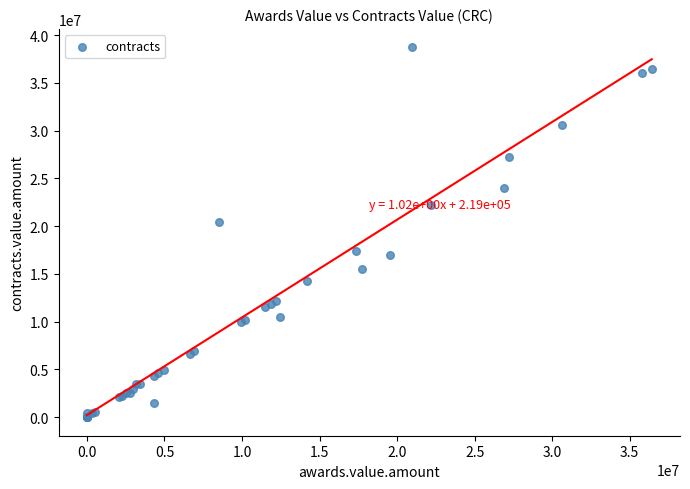

What Y value in the scatter plot is closest to 19359515?

20466600.0